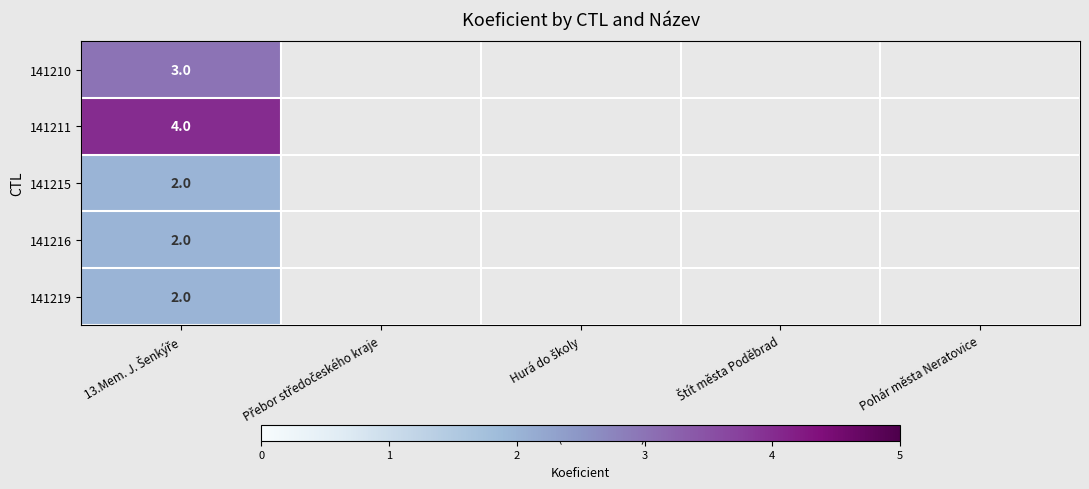

What is the sum of all 141215 values?

2